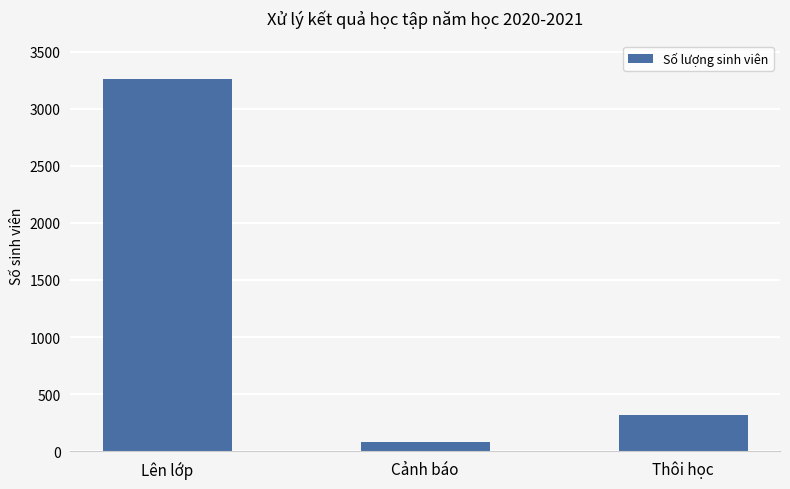

What is the average value?

1218